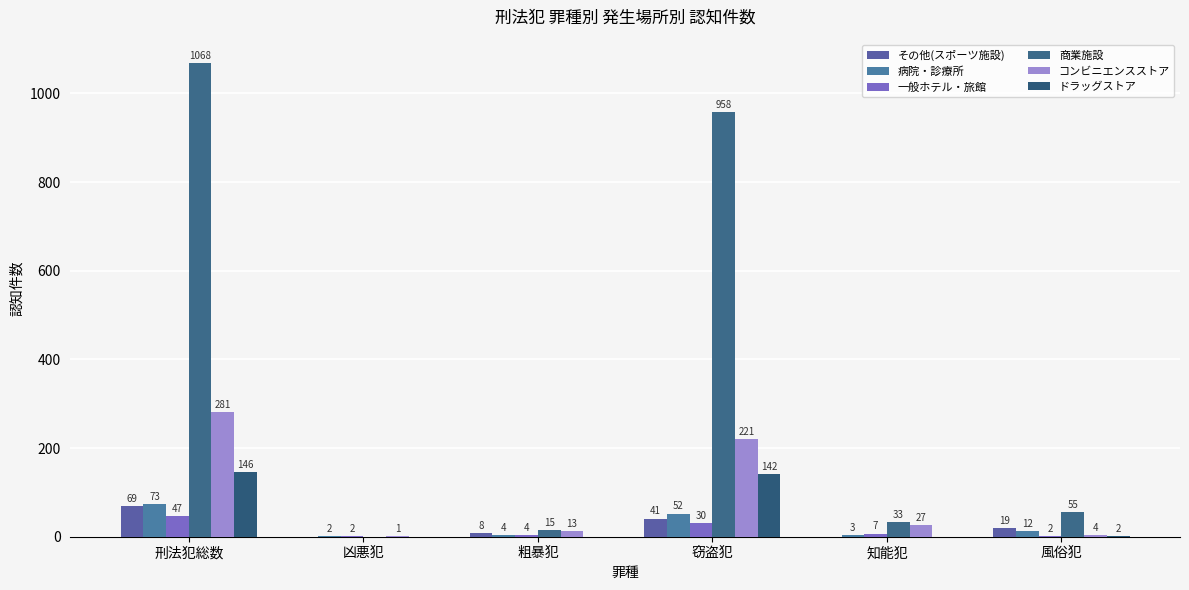

What is the label of the 1st bar from the left?

刑法犯総数